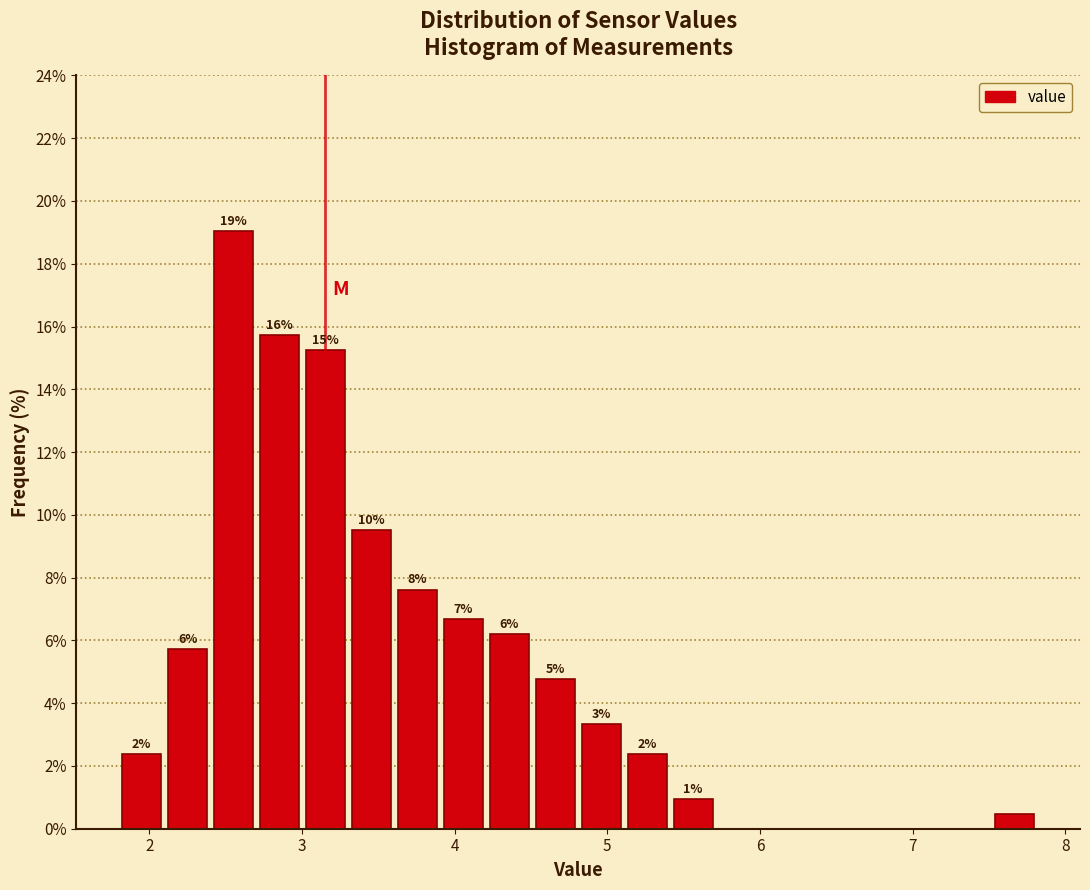

Read against the x-axis, roughly where is the centre of the tallest bar?

2.6